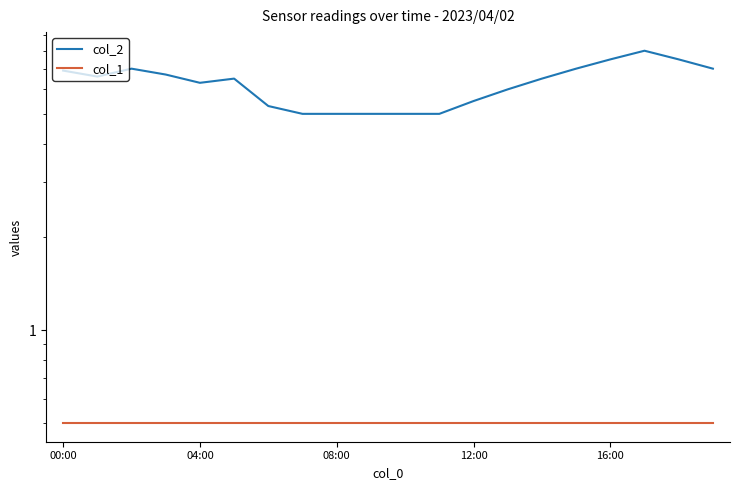

Which series has the largest total across all categories?

col_2